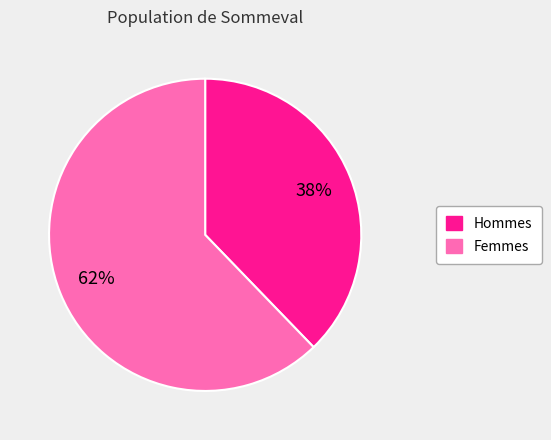

To the nearest percent, what is the difference between the largest and smallest slice percentages?

24%